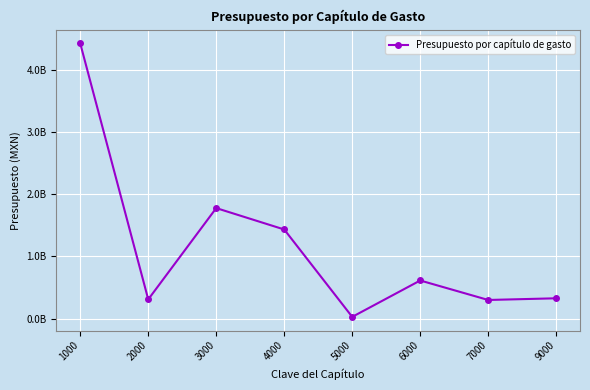

Does the chart have visible grid lines?

Yes